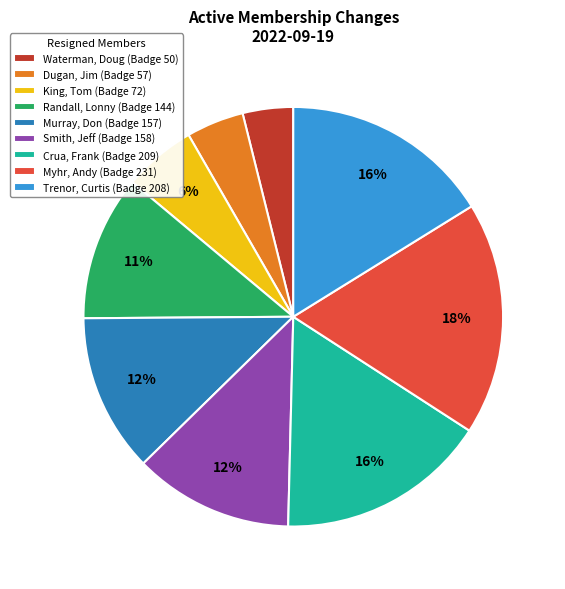

Do Dugan, Jim (Badge 57) and Trenor, Curtis (Badge 208) together represent more than half of the pie?

No